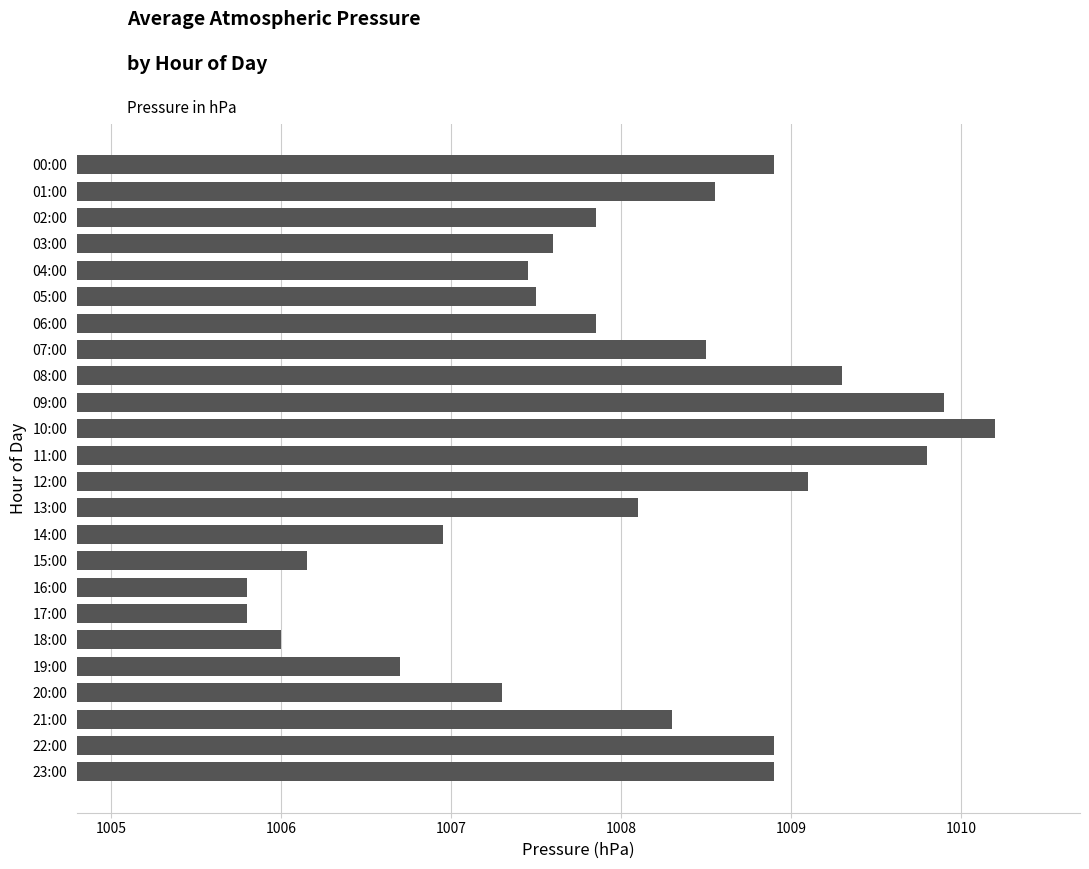

True or false: the data shows 491.3 at 00:00.

False